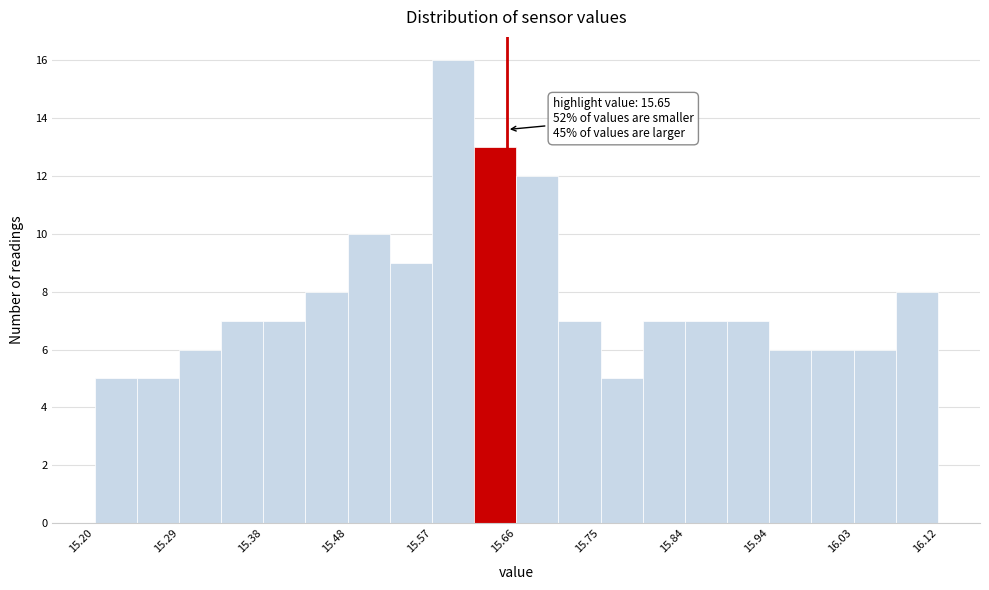

Over which range of the x-axis is the bar tallest?

15.568 to 15.614